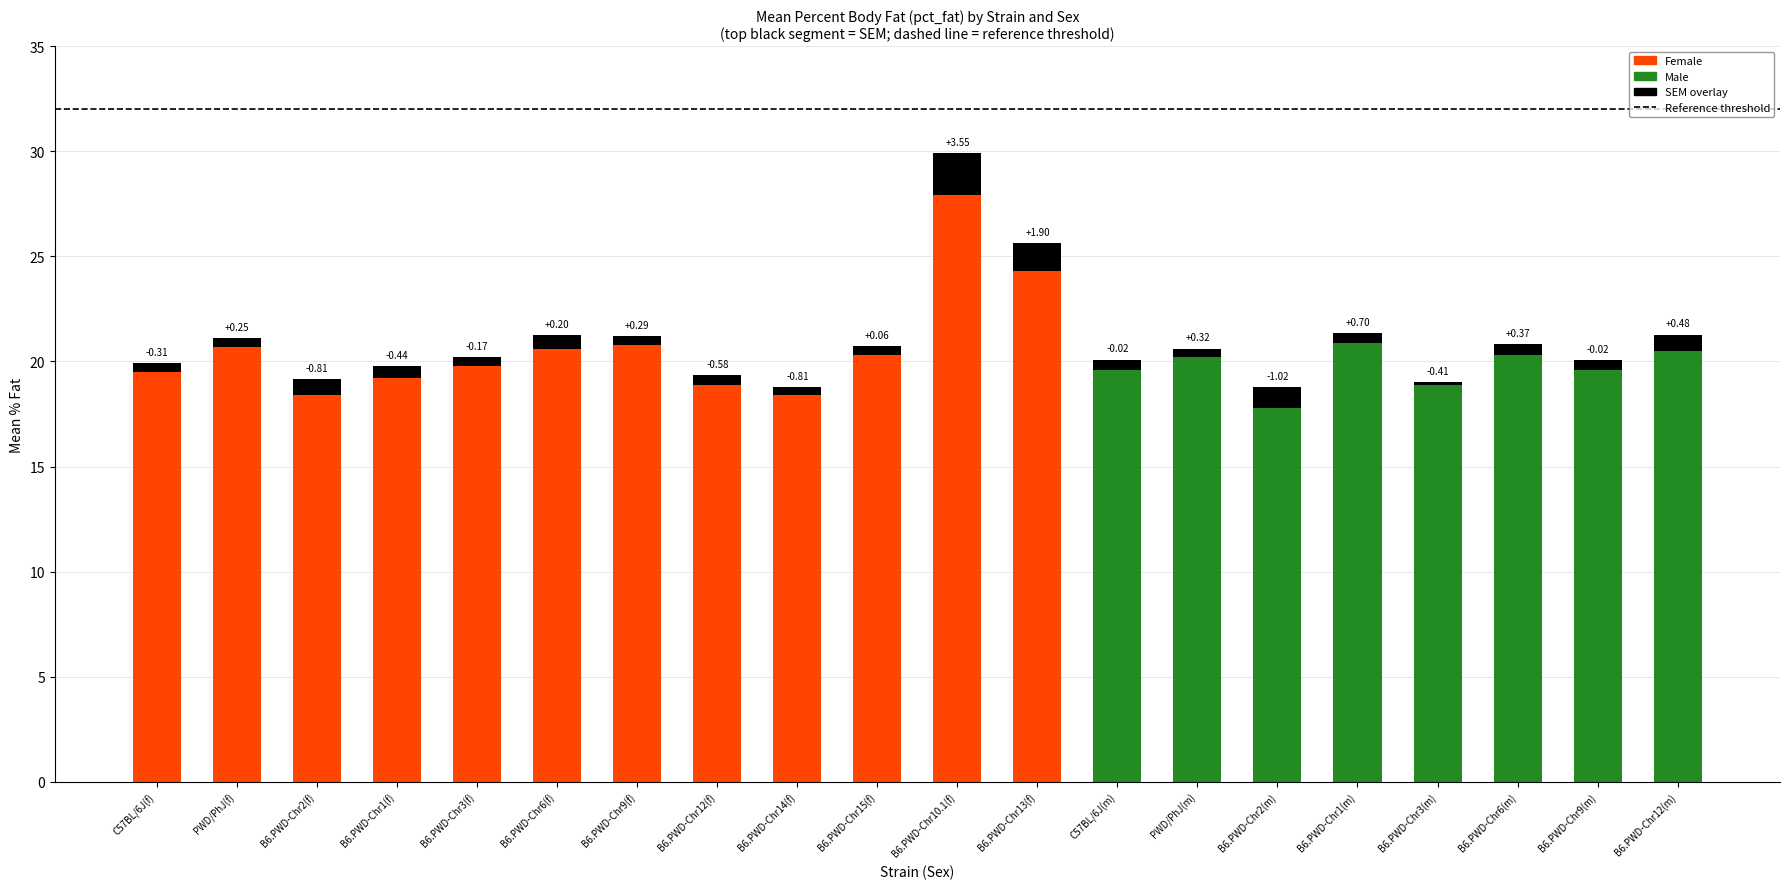

What is the average value?

20.3